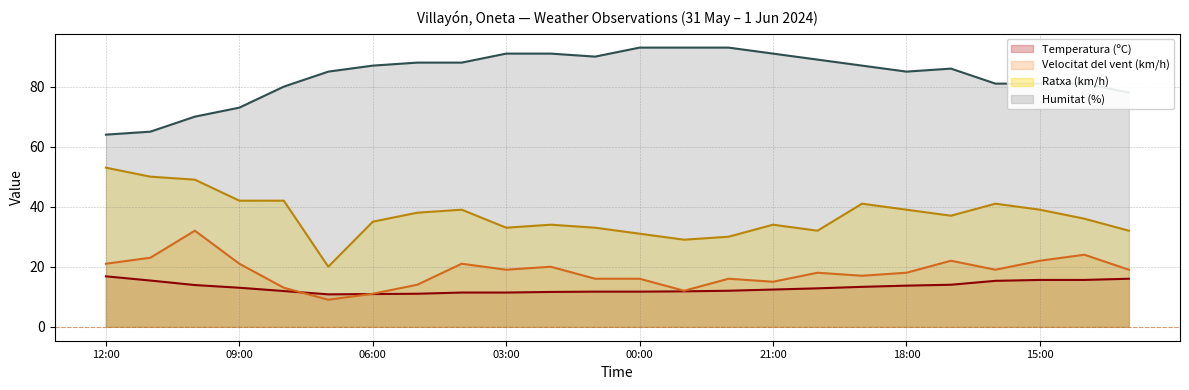

What are all the series names shown in the legend?

Temperatura (ºC), Velocitat del vent (km/h), Ratxa (km/h), Humitat (%)